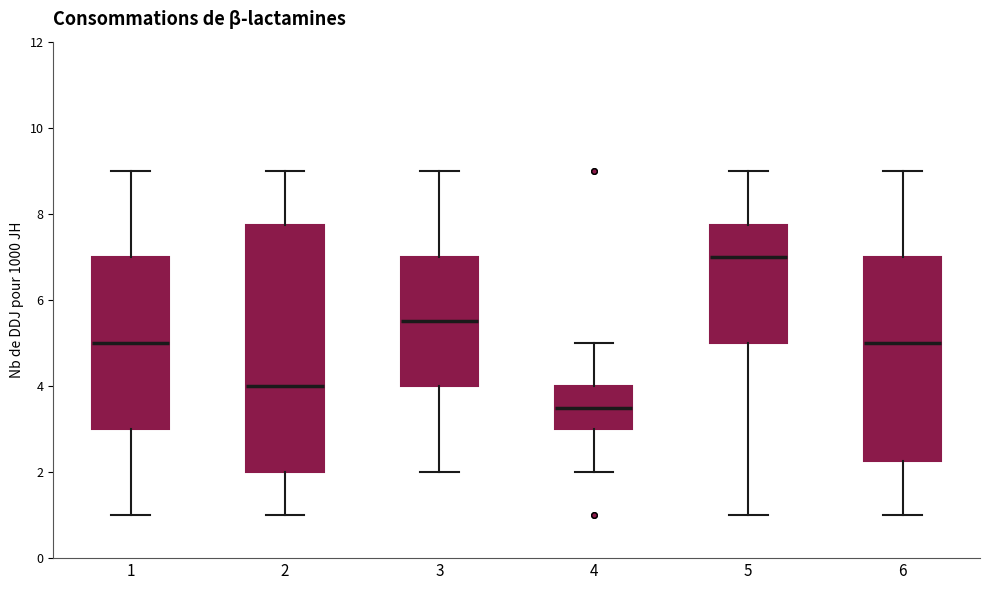

Where does the upper whisker of the box at x = 6 end on the y-axis? The values are not printed on the chart, so give them approximately, as read against the axis.

9.0